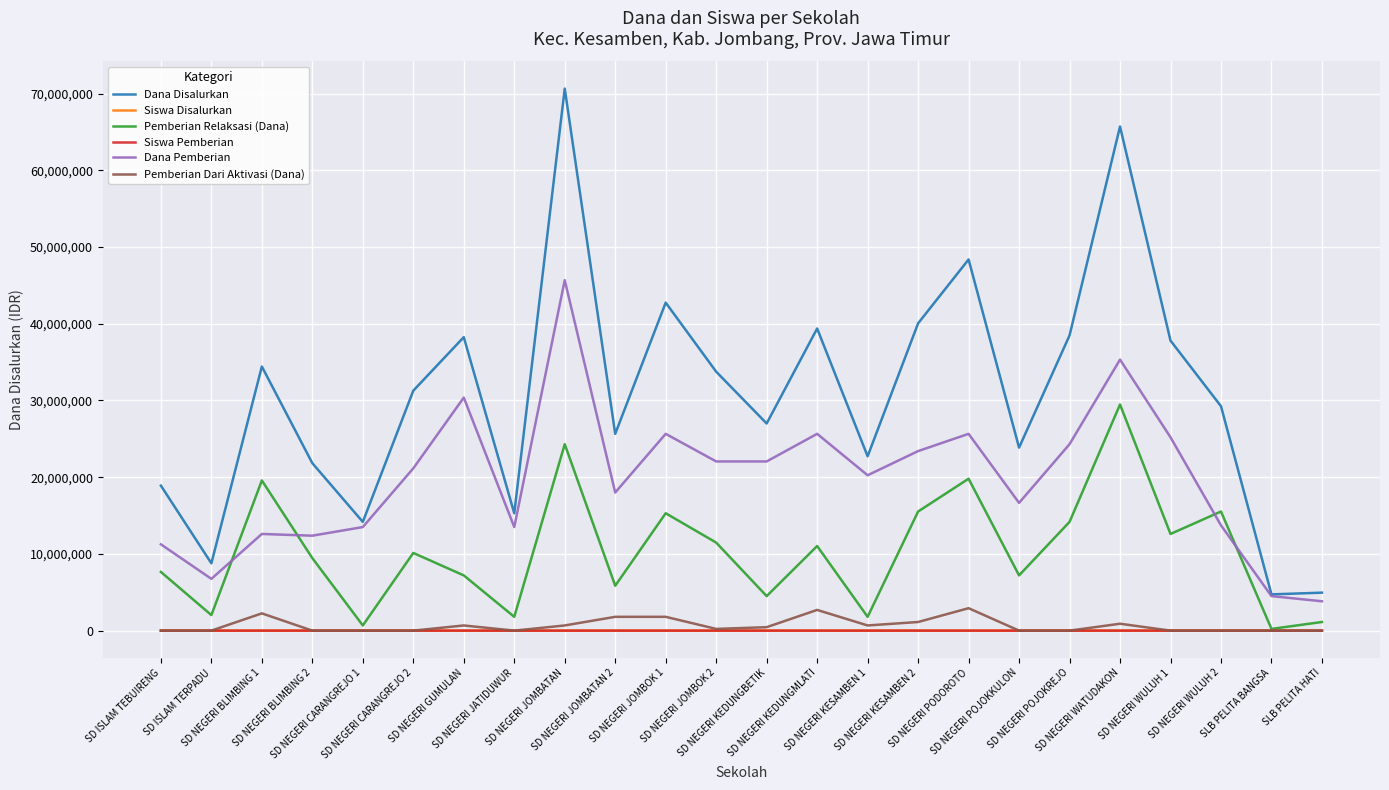

At how many categories does at least one series exceed 57805723?

2